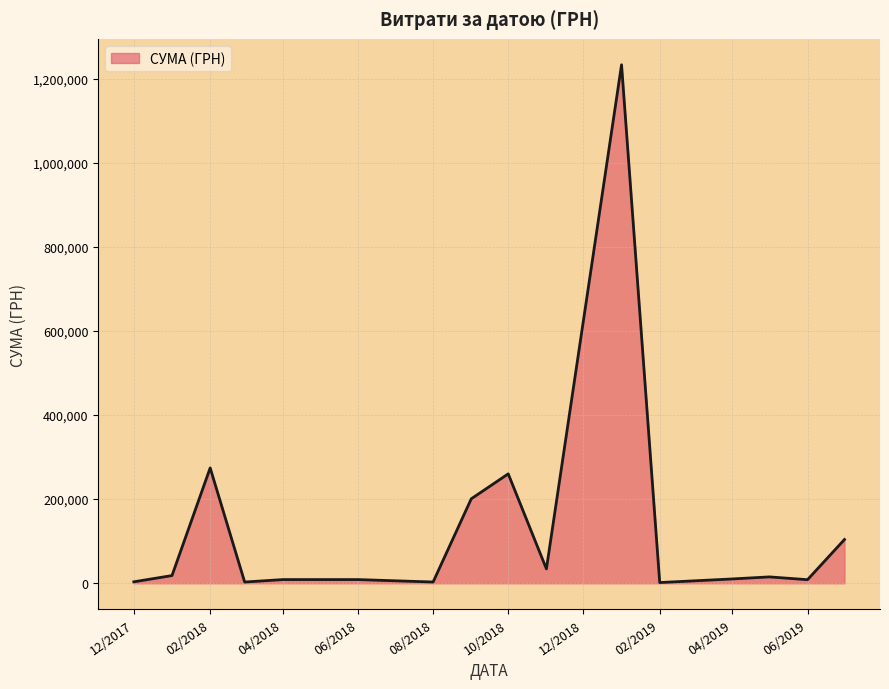

Is this an area chart (filled region under the line)?

Yes